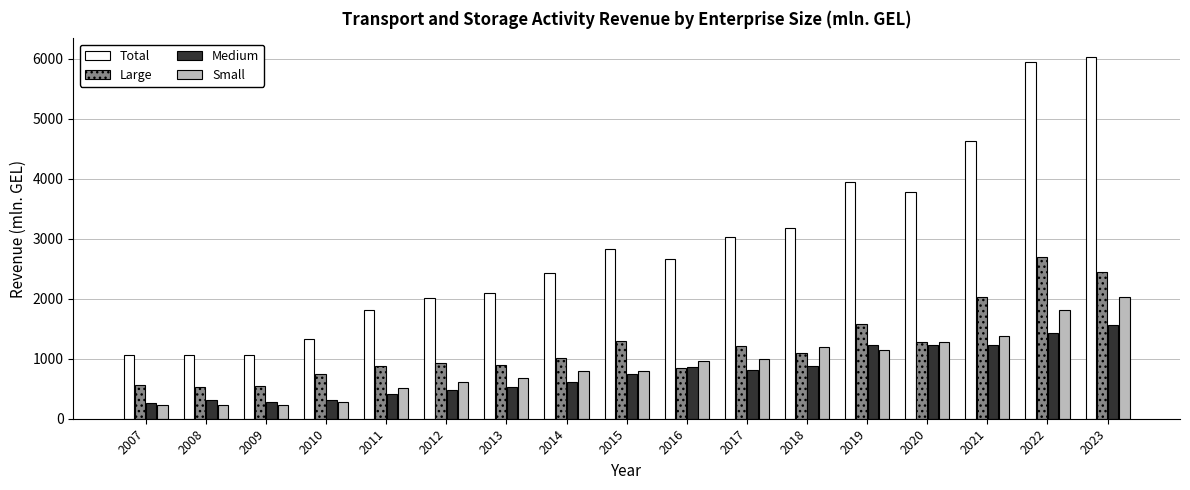

At which label is Total closest to 3548?

2020